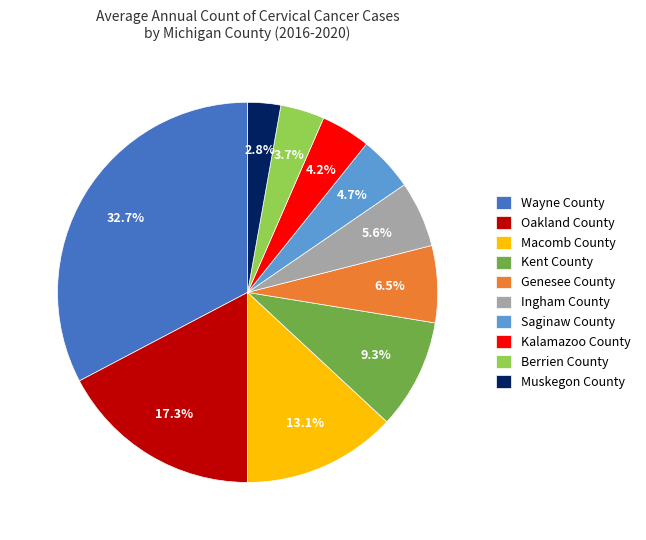

How many segments does this pie chart have?

10